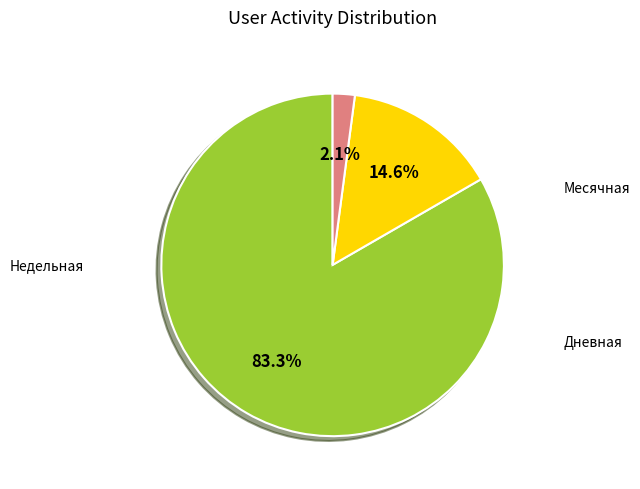

Count the number of slices in the pie.

3